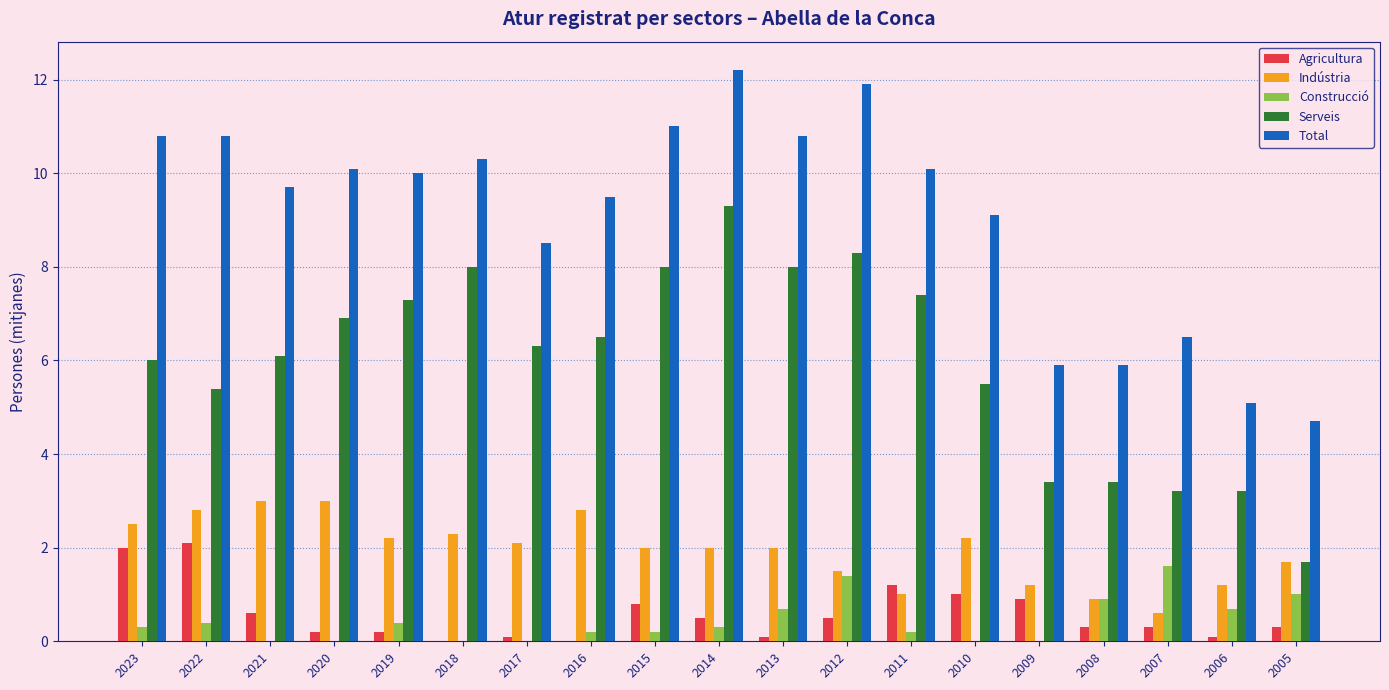

Is the value of Agricultura at 2013 greater than the value of Construcció at 2005?

No